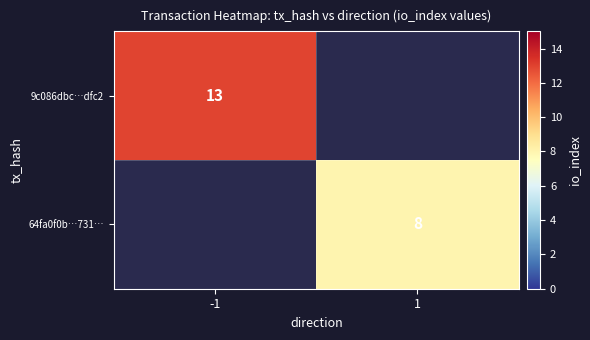

True or false: 64fa0f0b…731… has a value of 8 at 1.

True